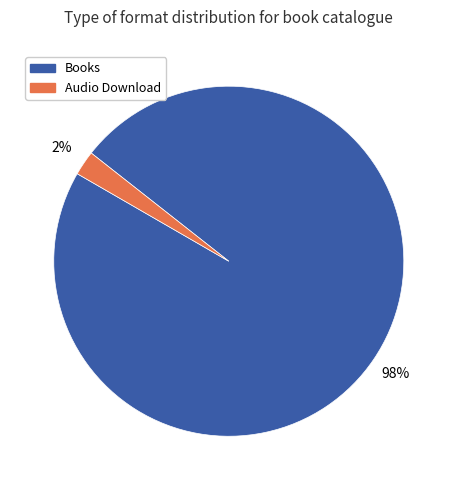

Is it true that Audio Download is 2% of the pie?

True